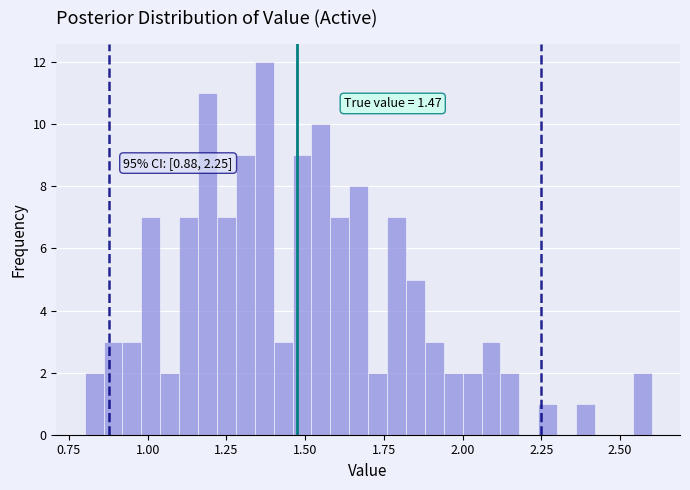

Read against the x-axis, roughly where is the centre of the tallest bar?

1.35